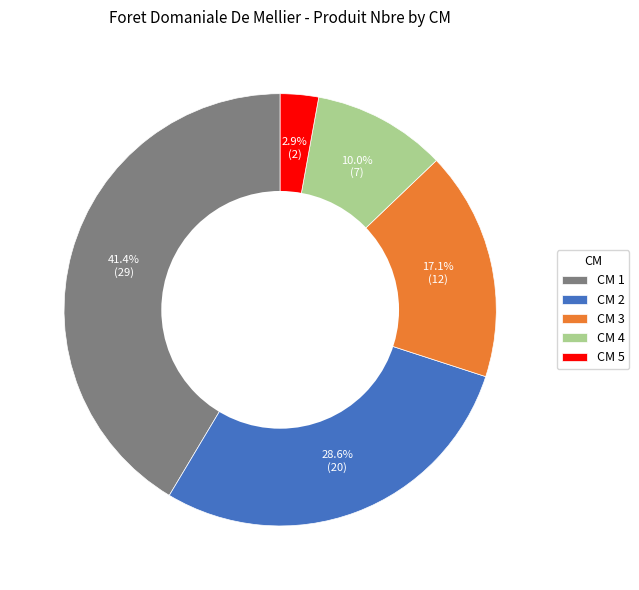

What is the largest slice in the pie chart?

CM 1